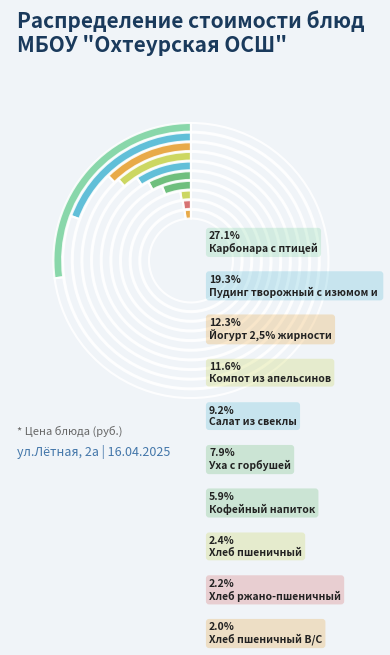

What percentage is the Хлеб пшеничный slice, to the nearest percent?

2%